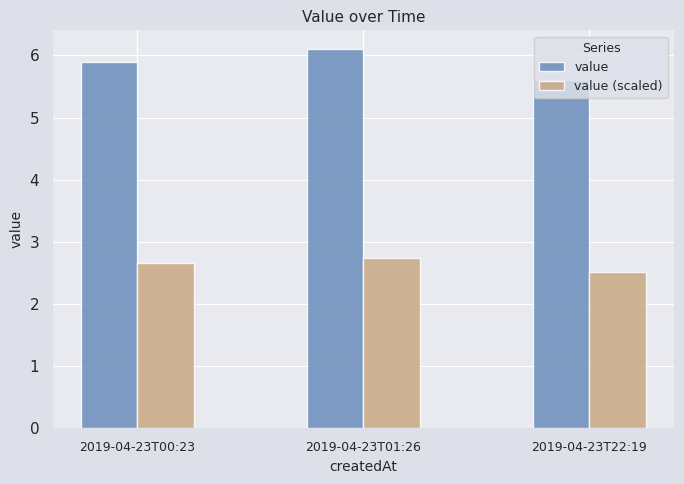

At which label does value reach its minimum?

2019-04-23T22:19